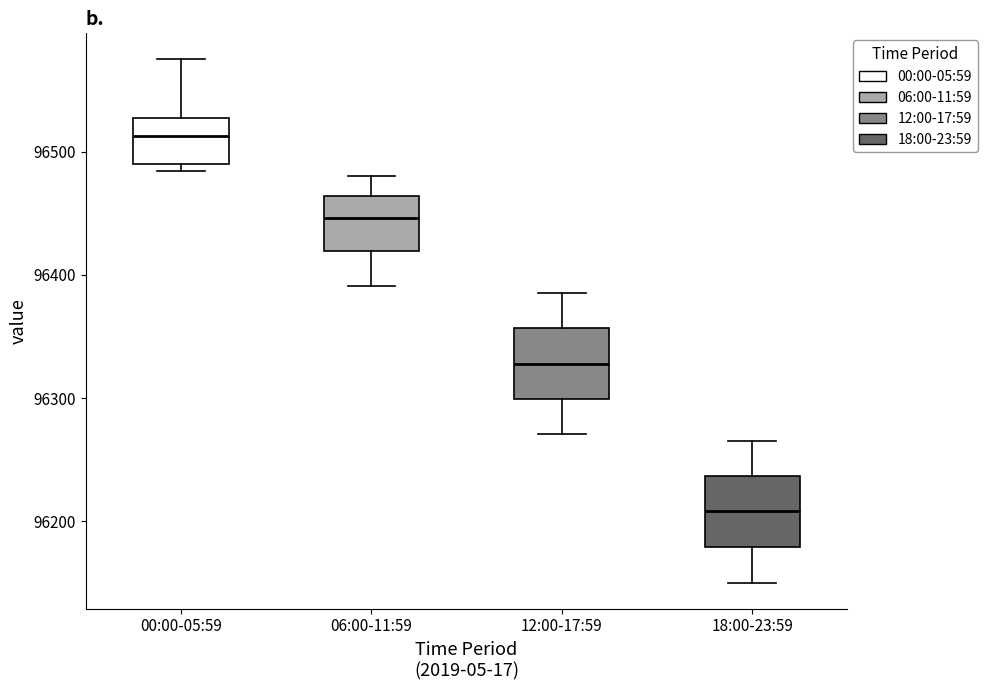

Reading left to right, transcribe this box plot: for each box, give where its median line is, the range the box spans, and where its two whiskers end, as read against the y-axis. The values are not printed on the chart, so give them approximately, as read against the axis.

00:00-05:59: median 96510, box 96490 to 96530, whiskers 96480 to 96570
06:00-11:59: median 96450, box 96420 to 96460, whiskers 96390 to 96480
12:00-17:59: median 96330, box 96300 to 96360, whiskers 96270 to 96390
18:00-23:59: median 96210, box 96180 to 96240, whiskers 96150 to 96270